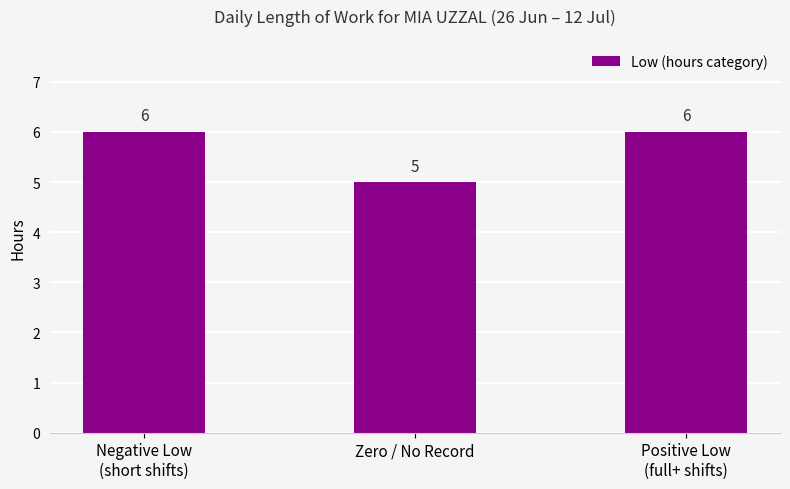

Which category has the lowest value across all series?

Zero / No Record